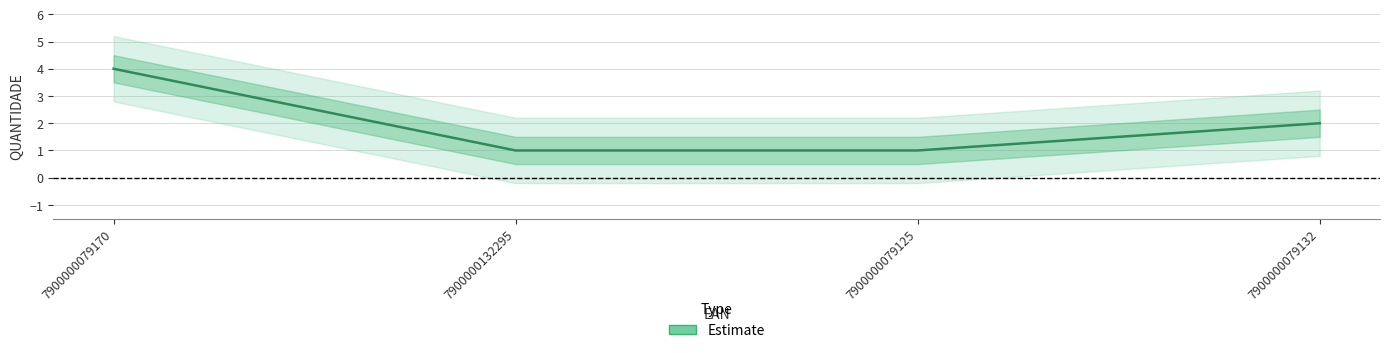

What is the greatest value displayed?

4